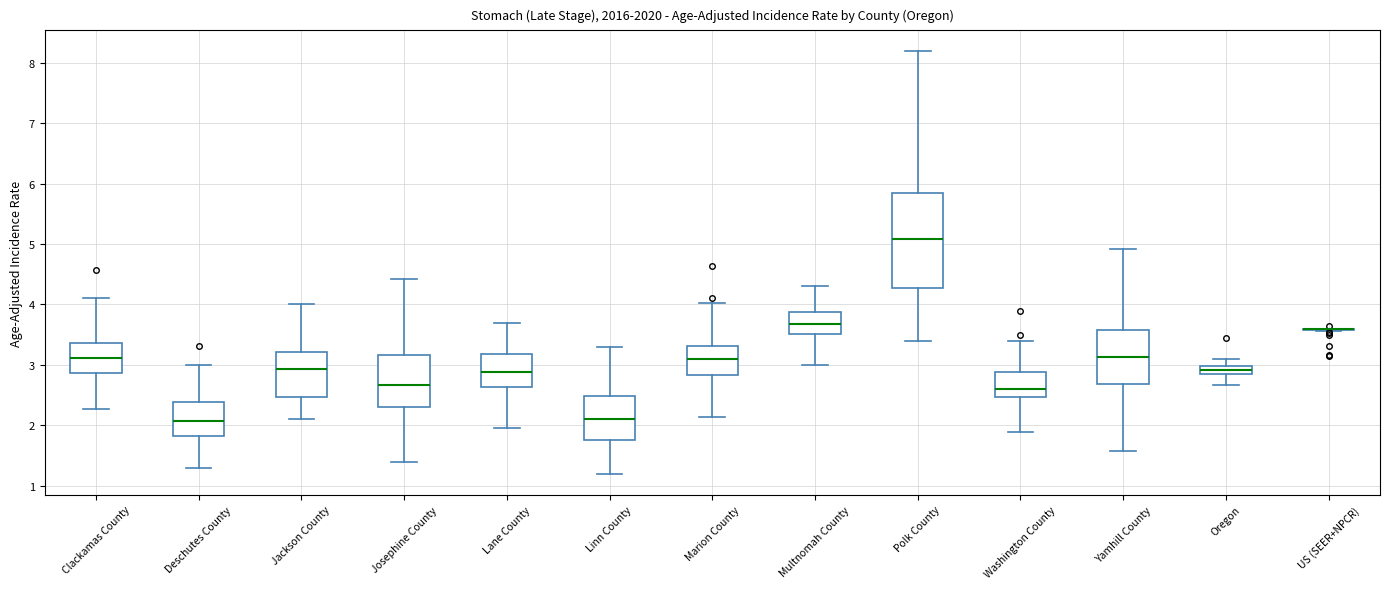

Where is the upper edge of the box for Yamhill County on the y-axis? The values are not printed on the chart, so give them approximately, as read against the axis.

3.6